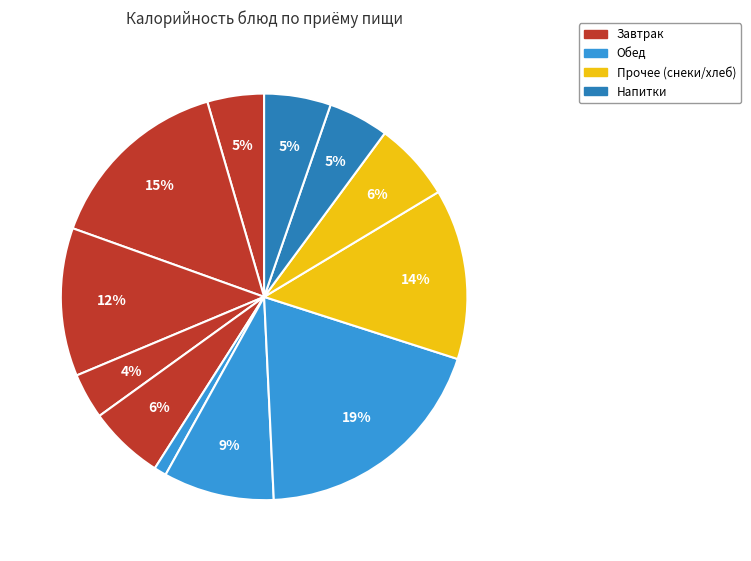

How many segments does this pie chart have?

12